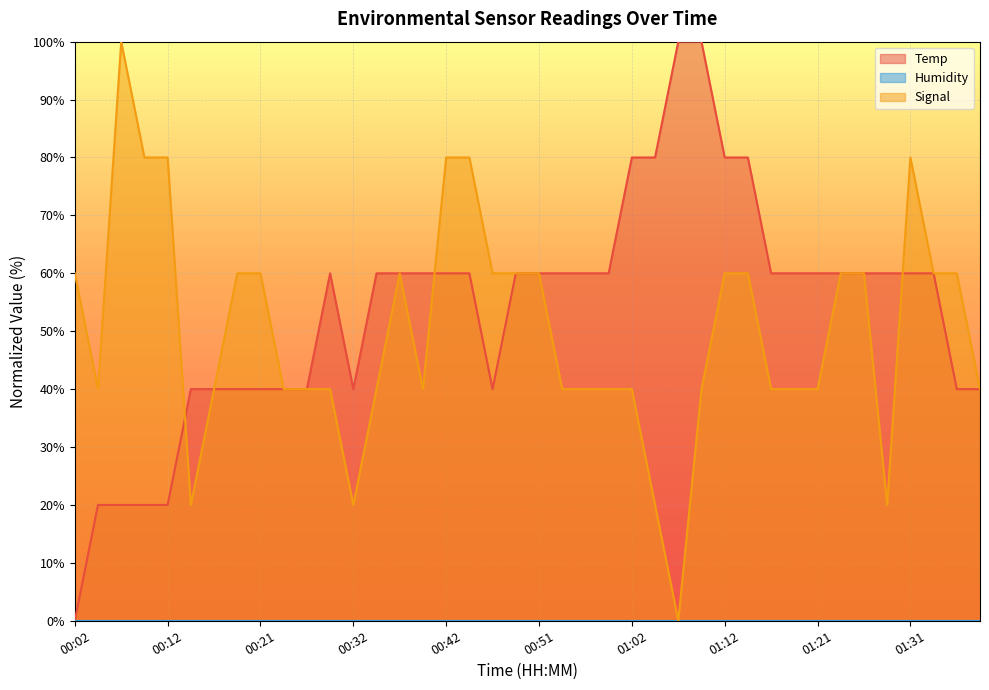

Which category has the lowest value in the Temp series?

00:02